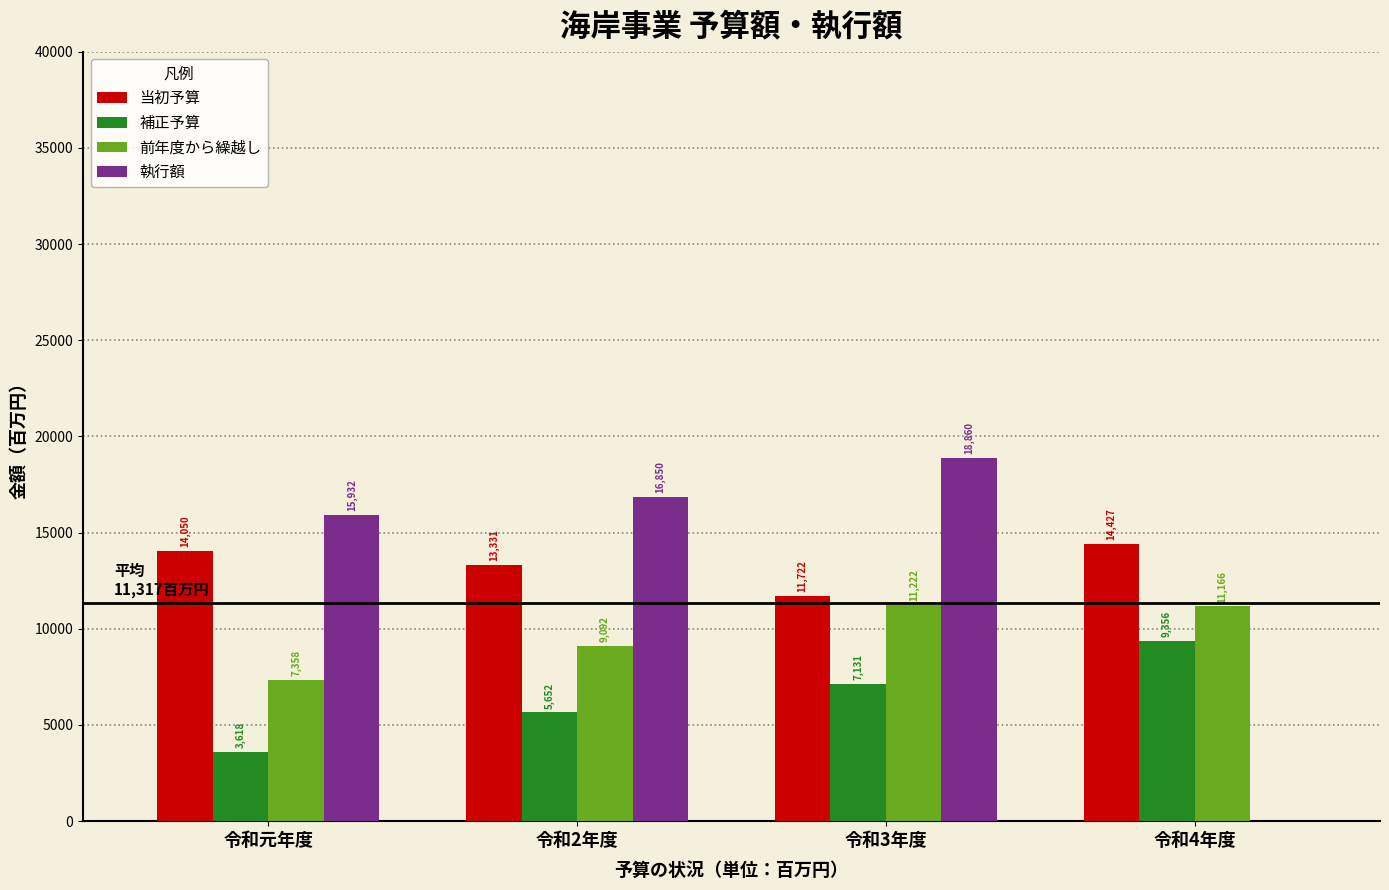

Reading right to left, extract all data points from this chart.

当初予算: 令和4年度=14427	令和3年度=11722	令和2年度=13331	令和元年度=14050
補正予算: 令和4年度=9356	令和3年度=7131	令和2年度=5652	令和元年度=3618
前年度から繰越し: 令和4年度=11166	令和3年度=11222	令和2年度=9092	令和元年度=7358
執行額: 令和4年度=0	令和3年度=18860	令和2年度=16850	令和元年度=15932